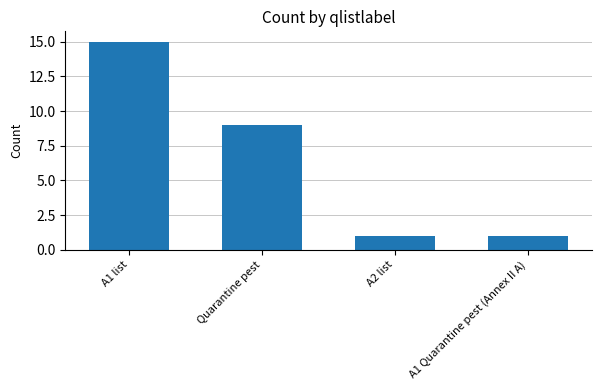

What is the sum of all values?

26